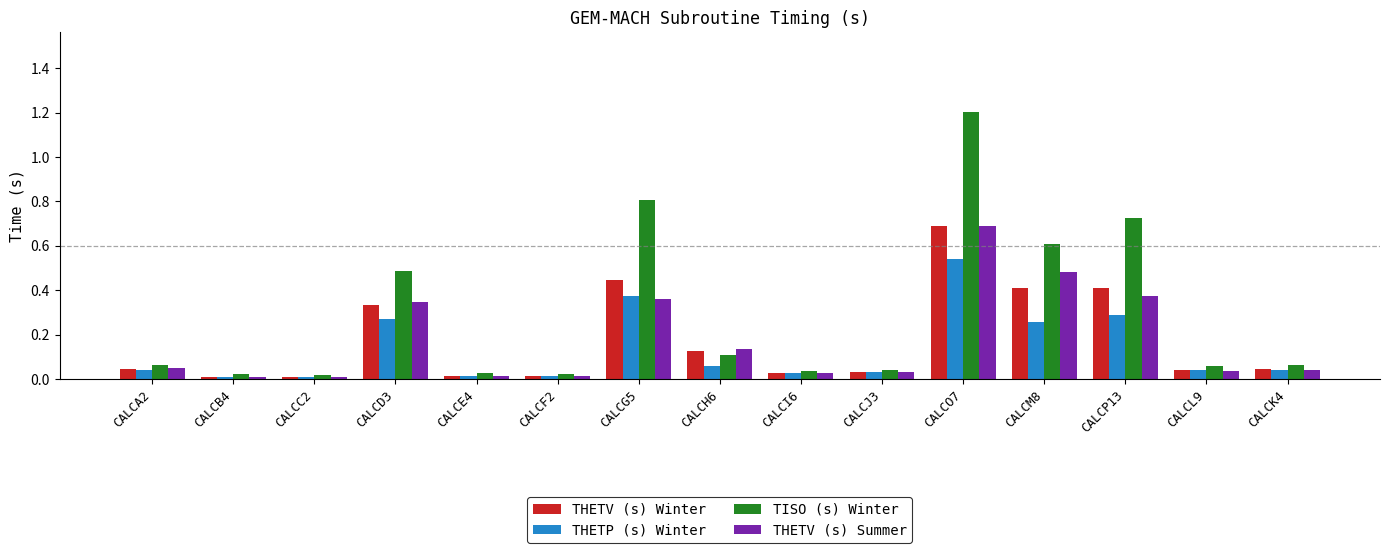

At which category does the chart reach its peak across all series?

CALCO7